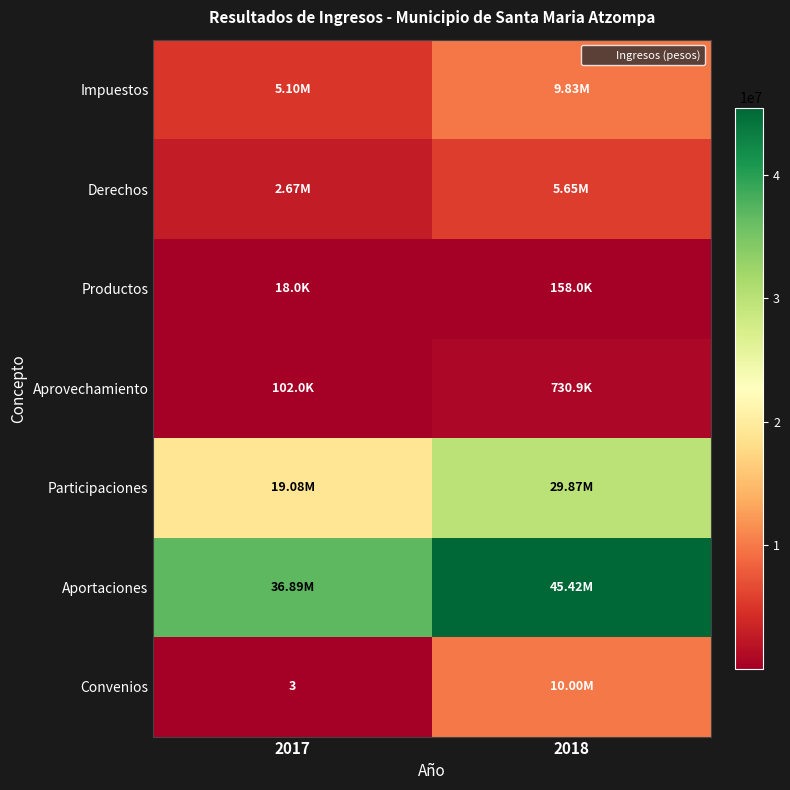

What is the sum of the Convenios values at 2018 and 2017?

10001003.0